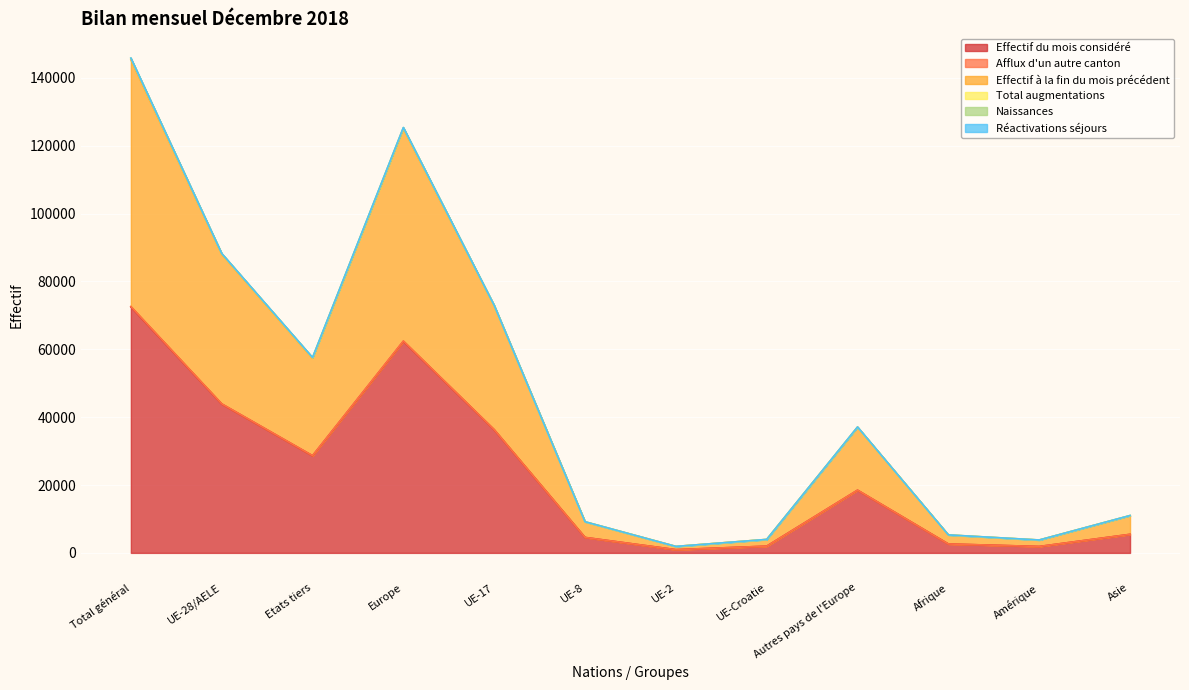

What is the difference between the maximum and minimum values in the Naissances series?

71651